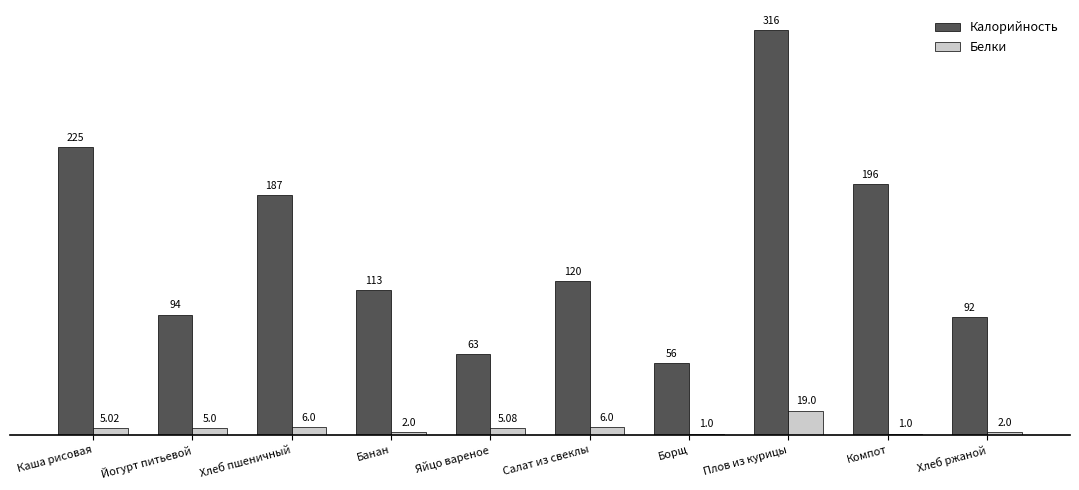

Reading left to right, list all the values displayed in this chart.

Калорийность: 225.0	94.0	187.0	113.0	63.0	120.0	56.0	316.0	196.0	92.0
Белки: 5.0	5.0	6.0	2.0	5.1	6.0	1.0	19.0	1.0	2.0